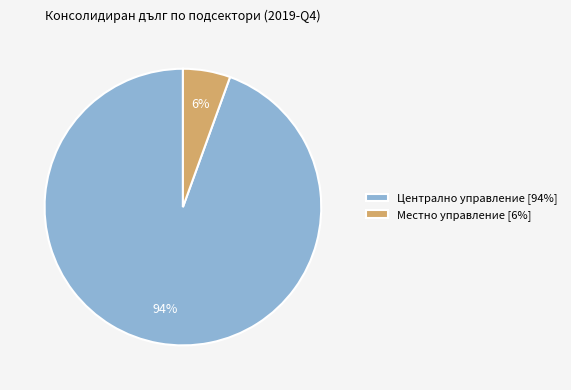

Rank the categories by value from lowest to highest.

Местно управление [6%], Централно управление [94%]